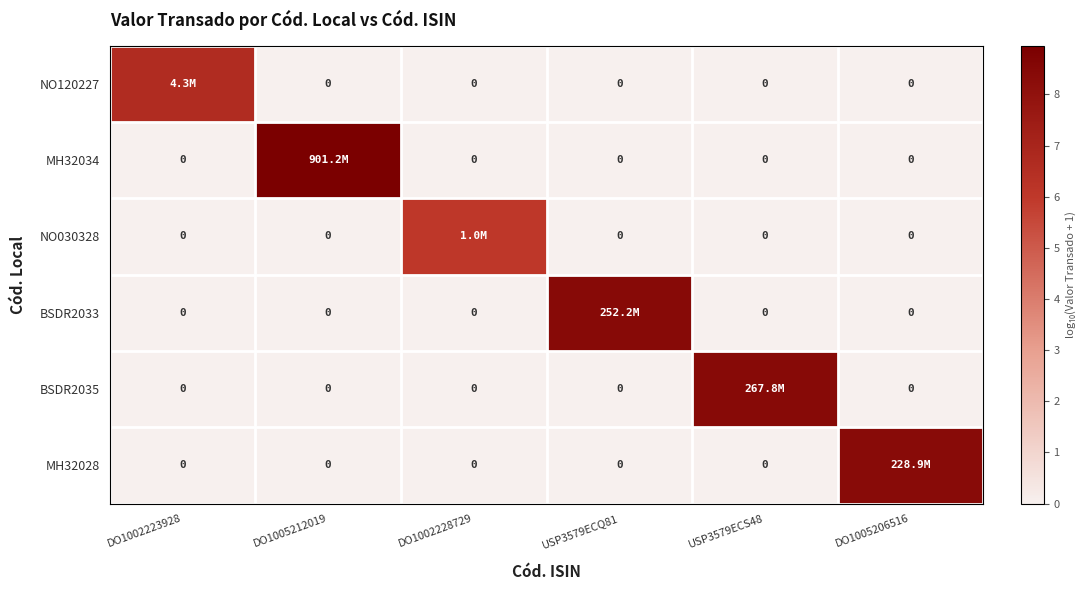

Between USP3579ECQ81 and DO1005206516, which series saw the biggest shift?

BSDR2033